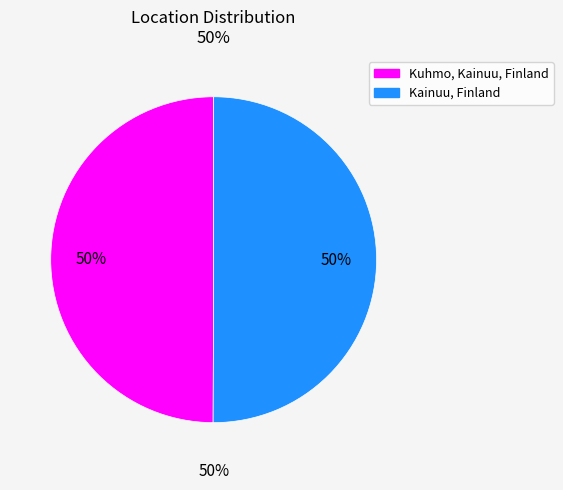

To the nearest percent, what is the average slice percentage?

50%